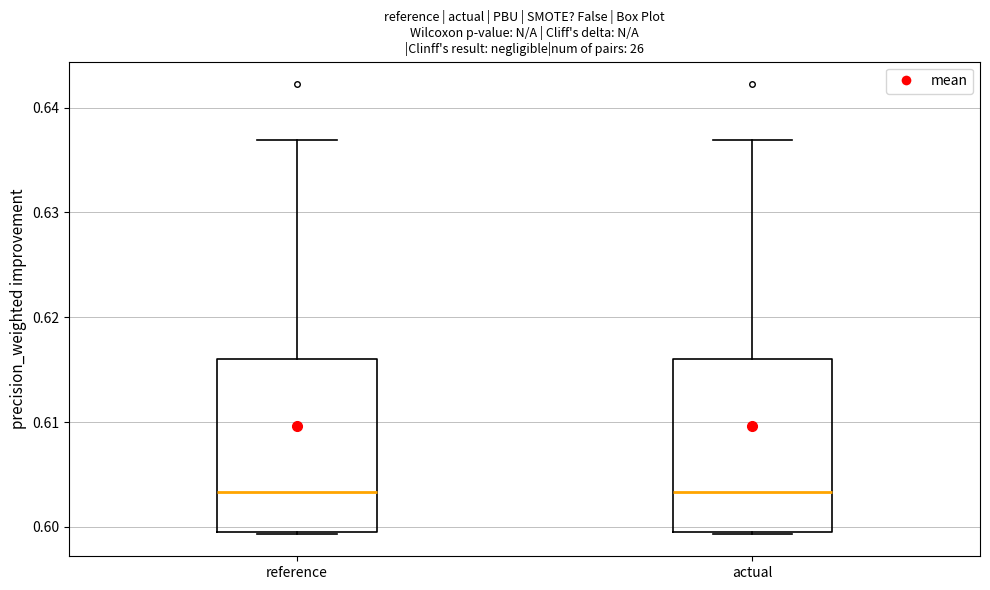

Reading left to right, read every box against the y-axis: the position of its median line, the range the box covers, and the ends of its whiskers. The values are not printed on the chart, so give them approximately, as read against the axis.

reference: median 0.603, box 0.600 to 0.616, whiskers 0.599 to 0.637
actual: median 0.603, box 0.600 to 0.616, whiskers 0.599 to 0.637